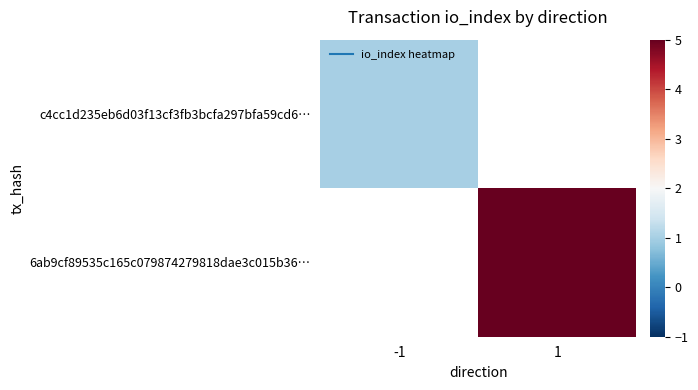

Is it true that 6ab9cf89535c165c079874279818dae3c015b36… equals 5.0 at 1?

True